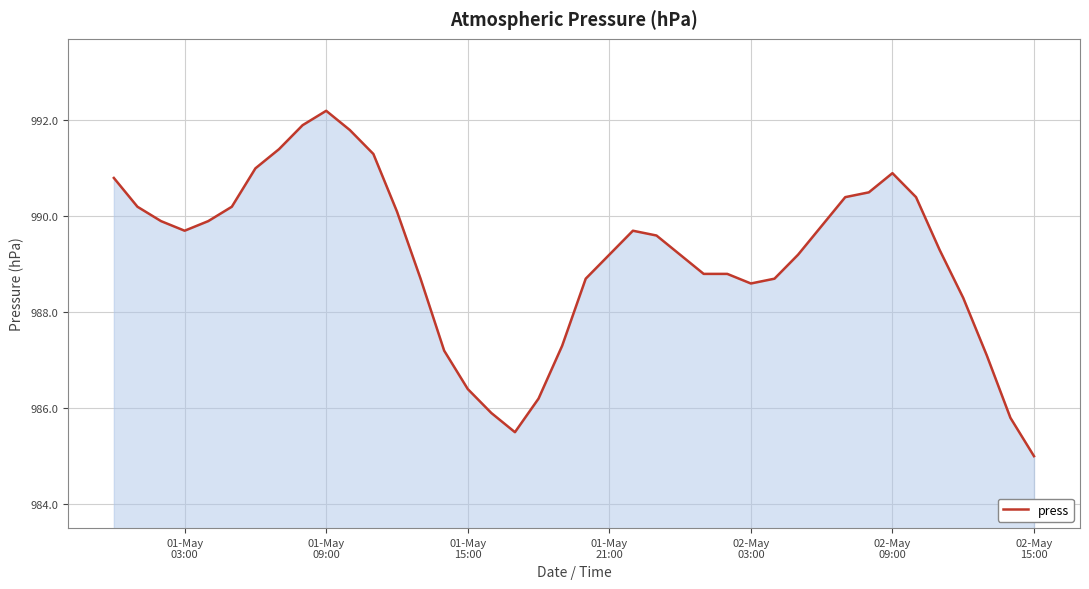

What is the maximum value shown in the chart?

992.2